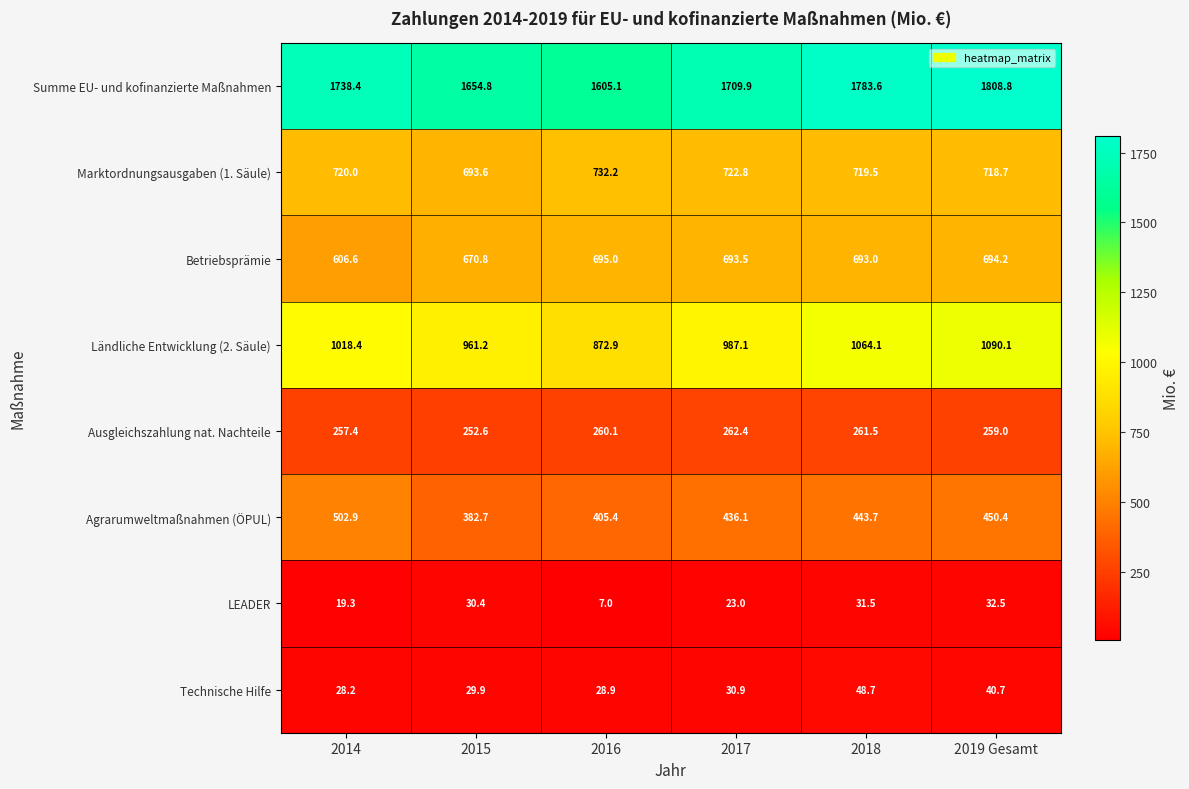

What is the approximate value of Ländliche Entwicklung (2. Säule) at 2018?

1064.1